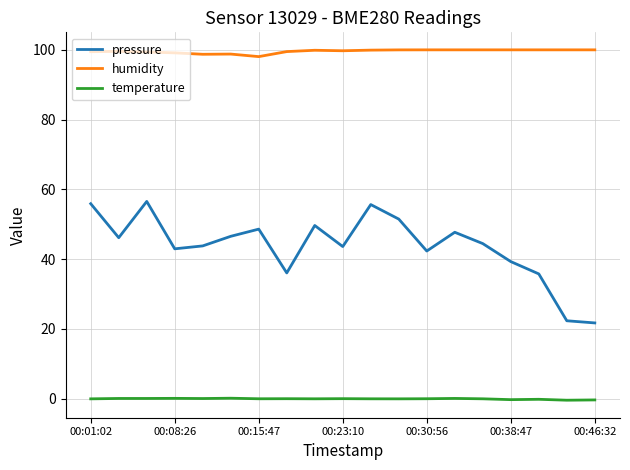

True or false: pressure and temperature cross at least once.

False